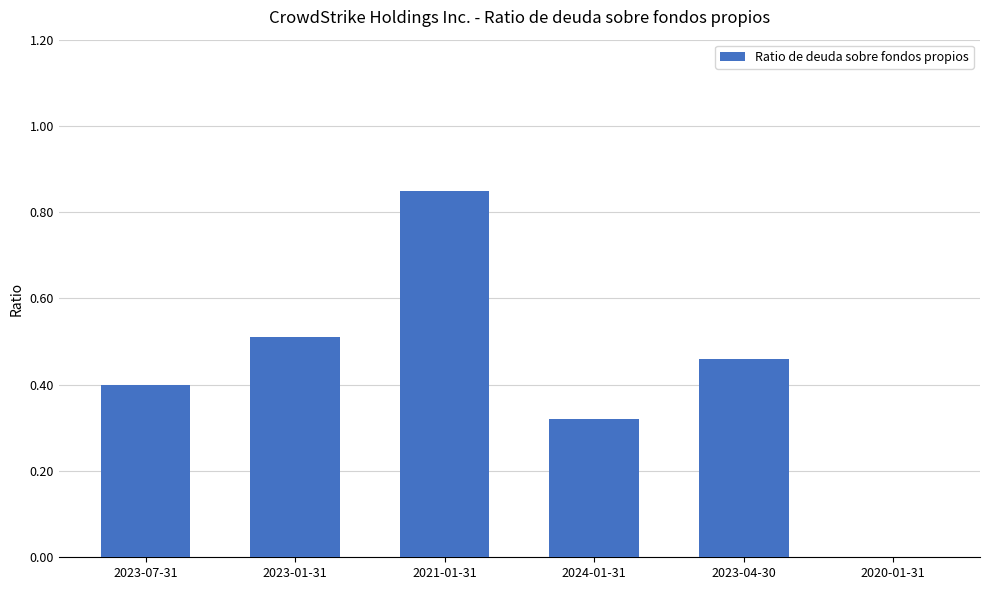

How many categories are shown in the chart?

6